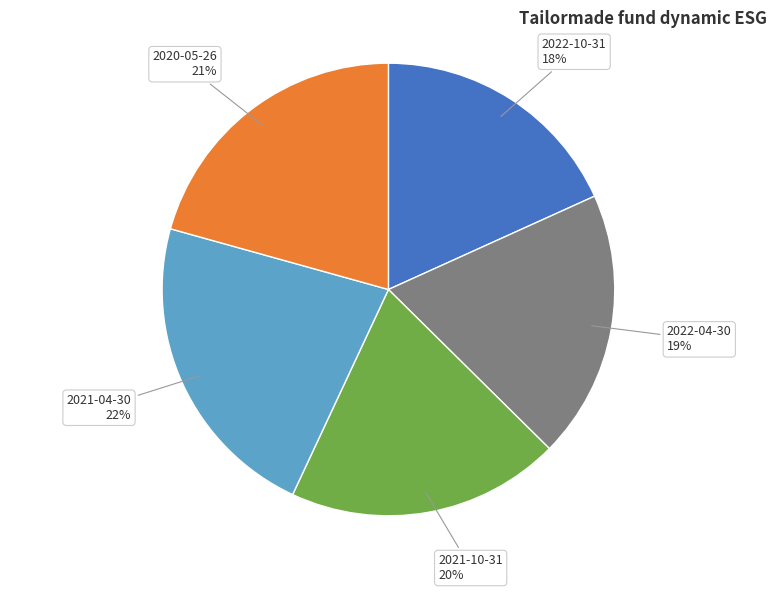

Which category has the smallest portion of the pie?

2022-10-31